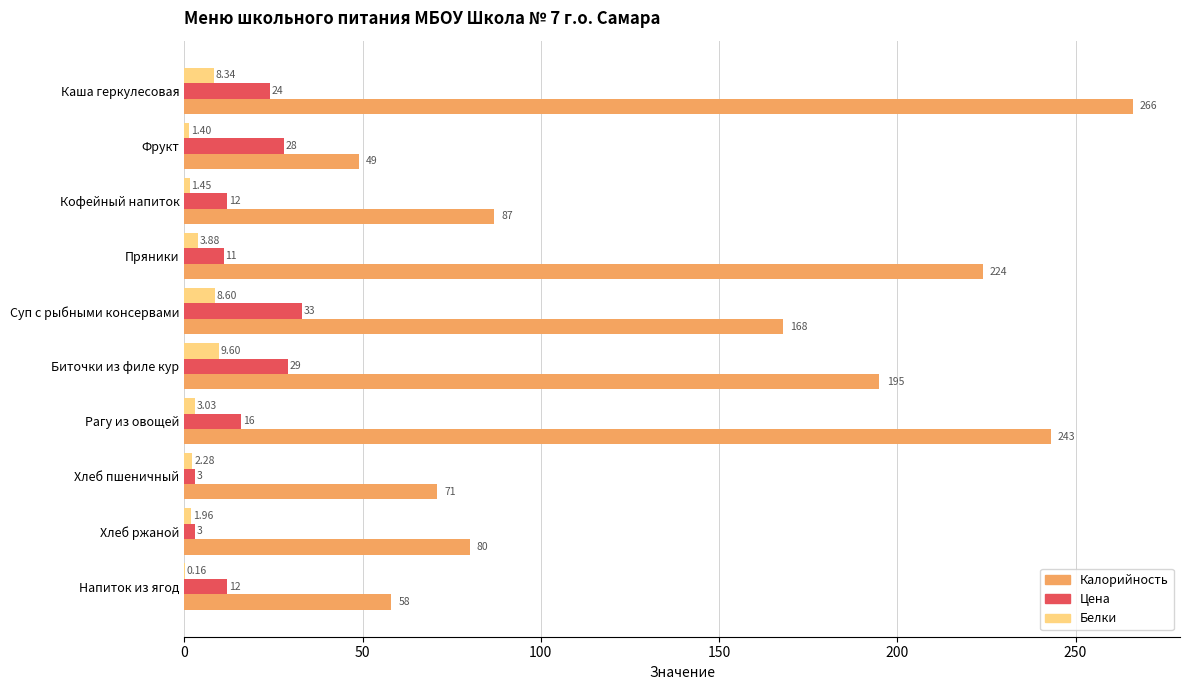

At which category is the sum across all series the highest?

Каша геркулесовая